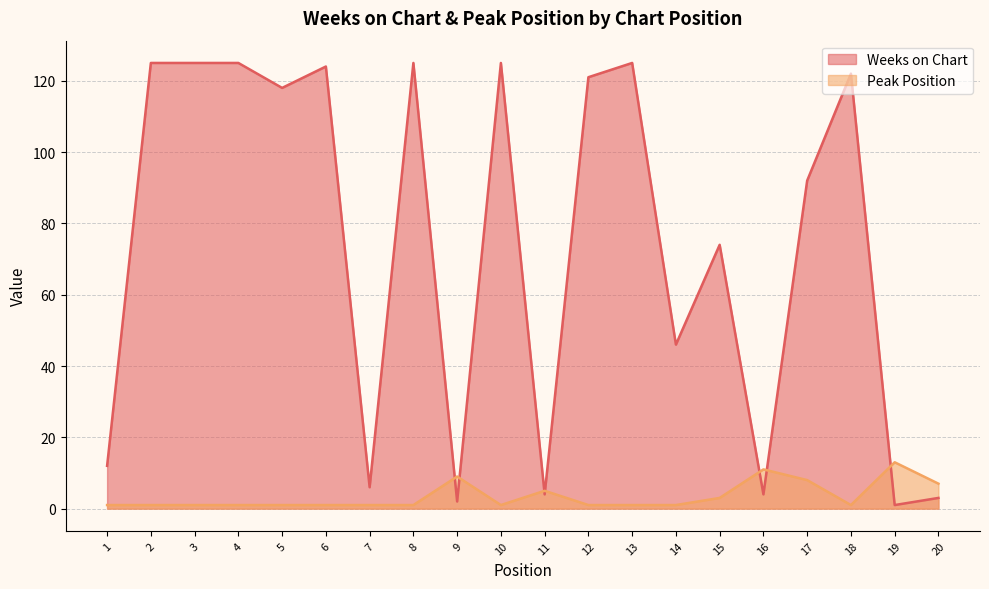

At which label does Peak Position reach its peak?

19